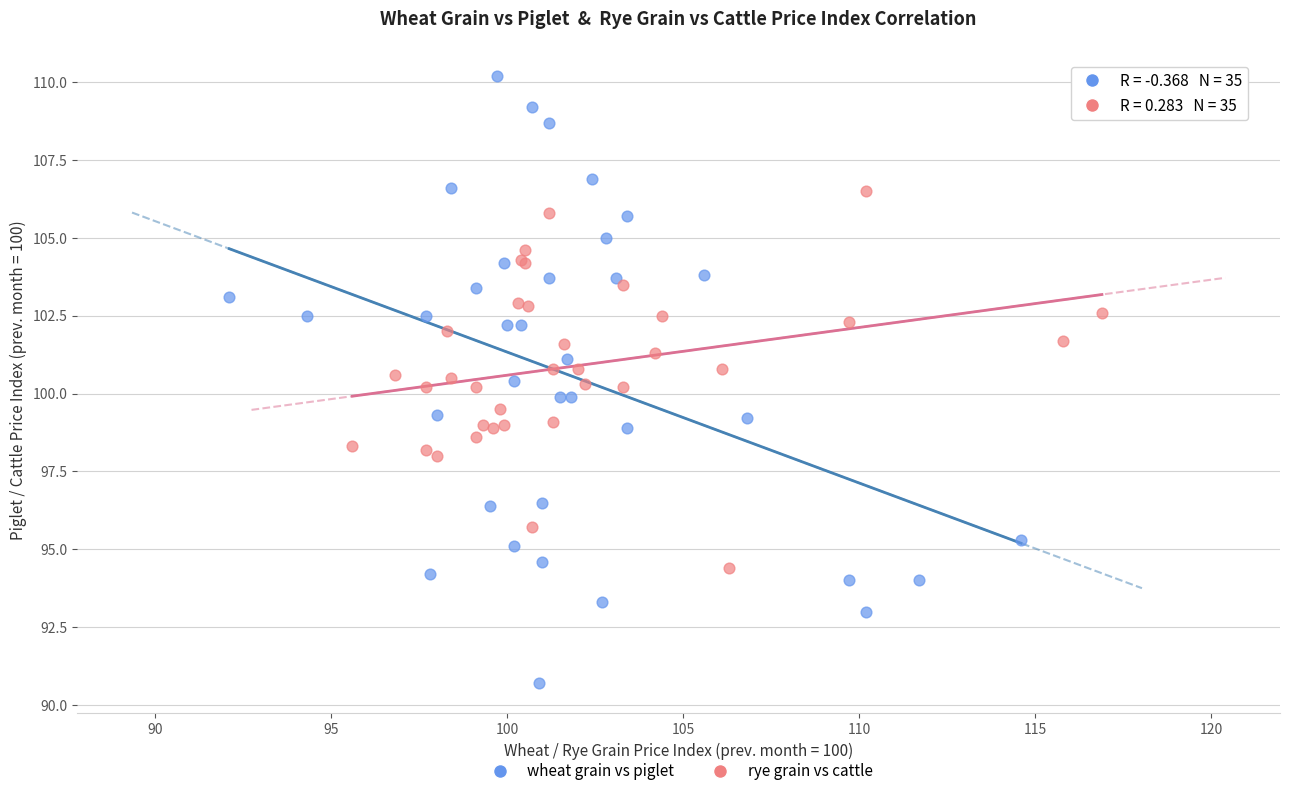

Which series reaches the minimum Y coordinate?

wheat grain vs piglet